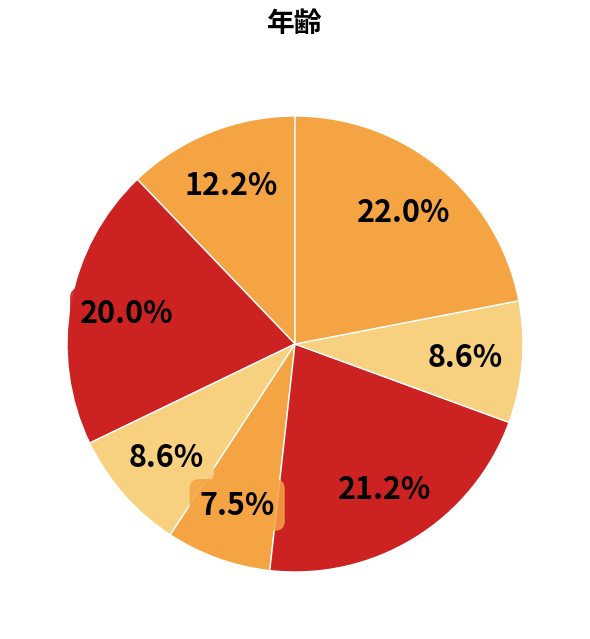

Count the number of slices in the pie.

7